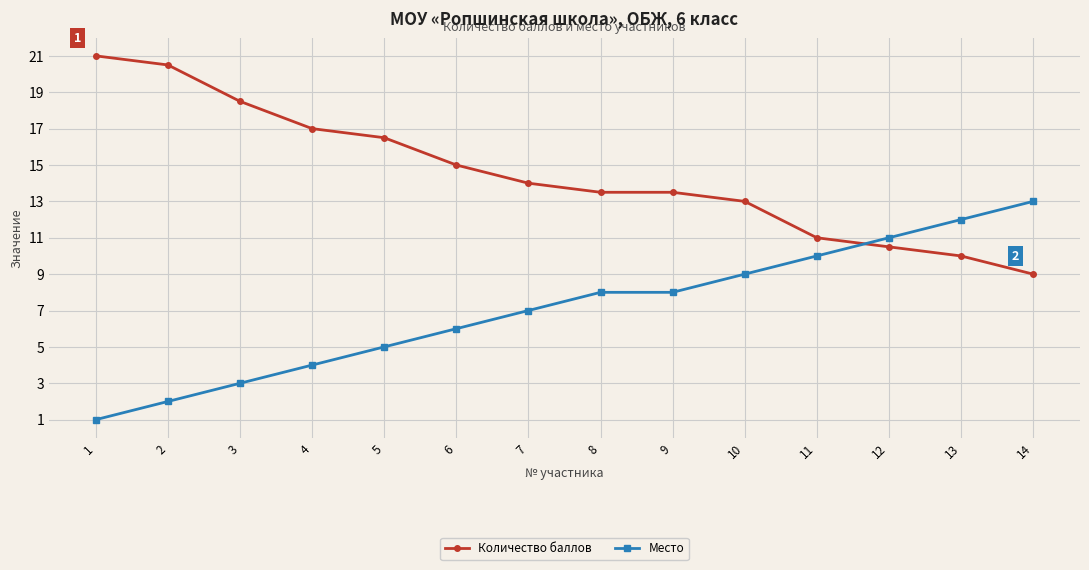

How many intersections are there between Место and Количество баллов?

1